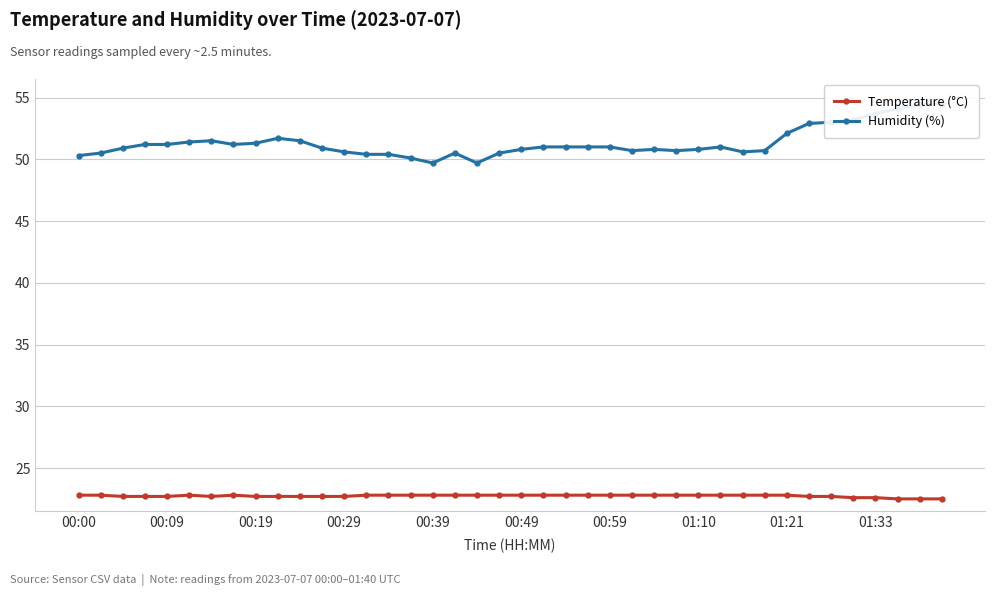

Is it true that Temperature (°C) equals 14.1 at 00:49?

False